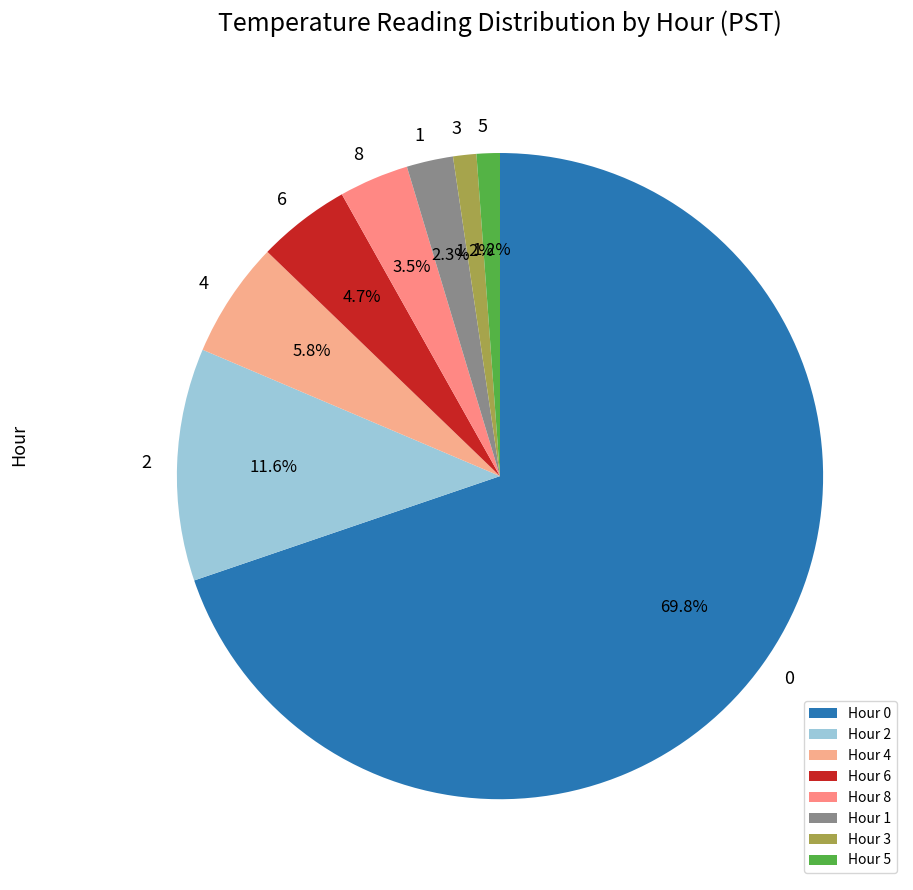

To the nearest percent, what percentage of the pie is Hour 0?

70%